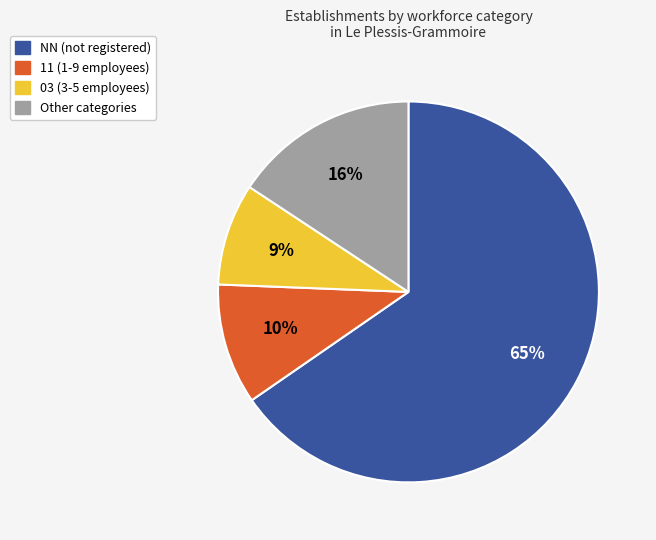

To the nearest percent, what is the average slice percentage?

25%